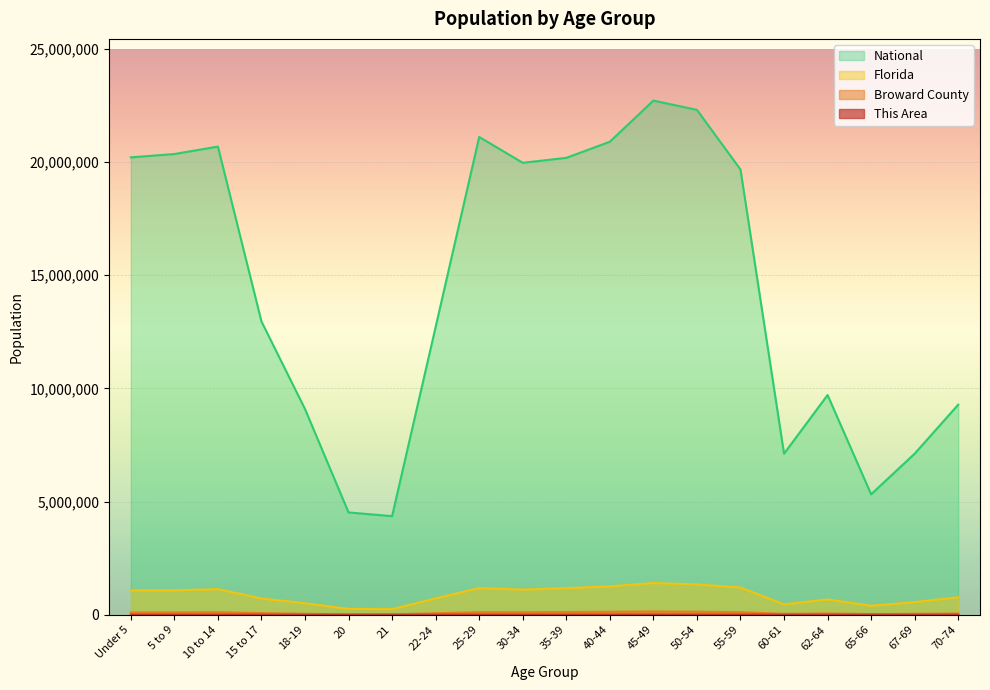

What value does the Florida series have at 10 to 14?

1130847